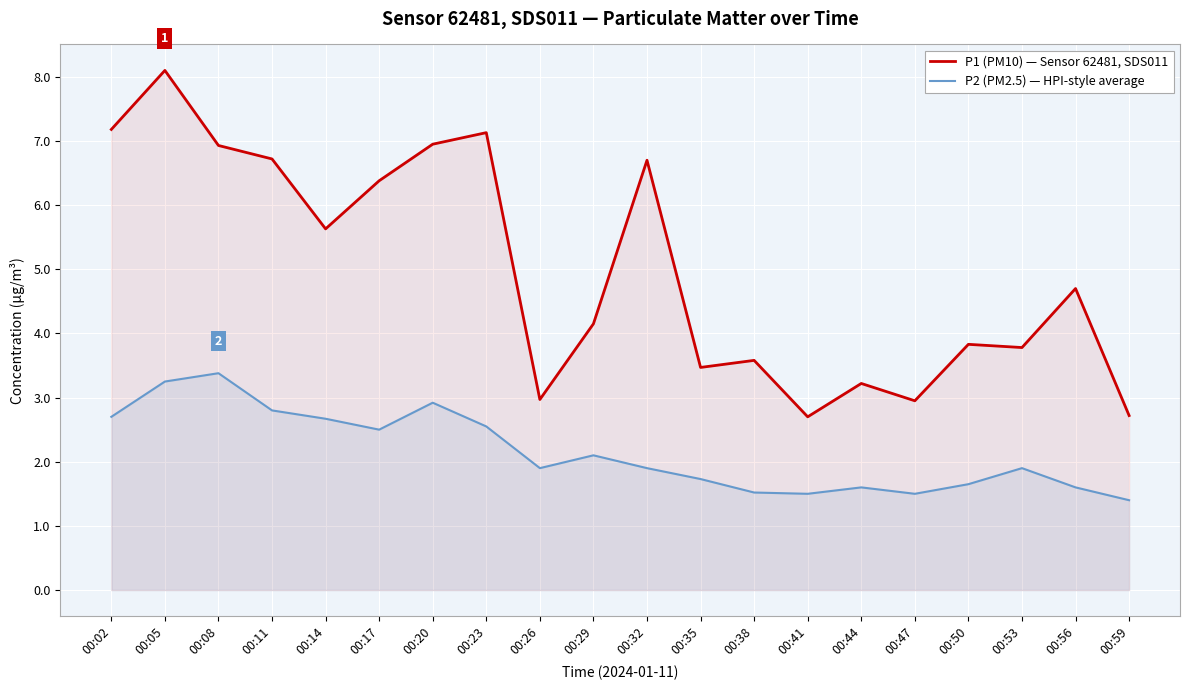

What is the difference between the P2 (PM2.5) — HPI-style average values at 00:20 and 00:59?

1.5